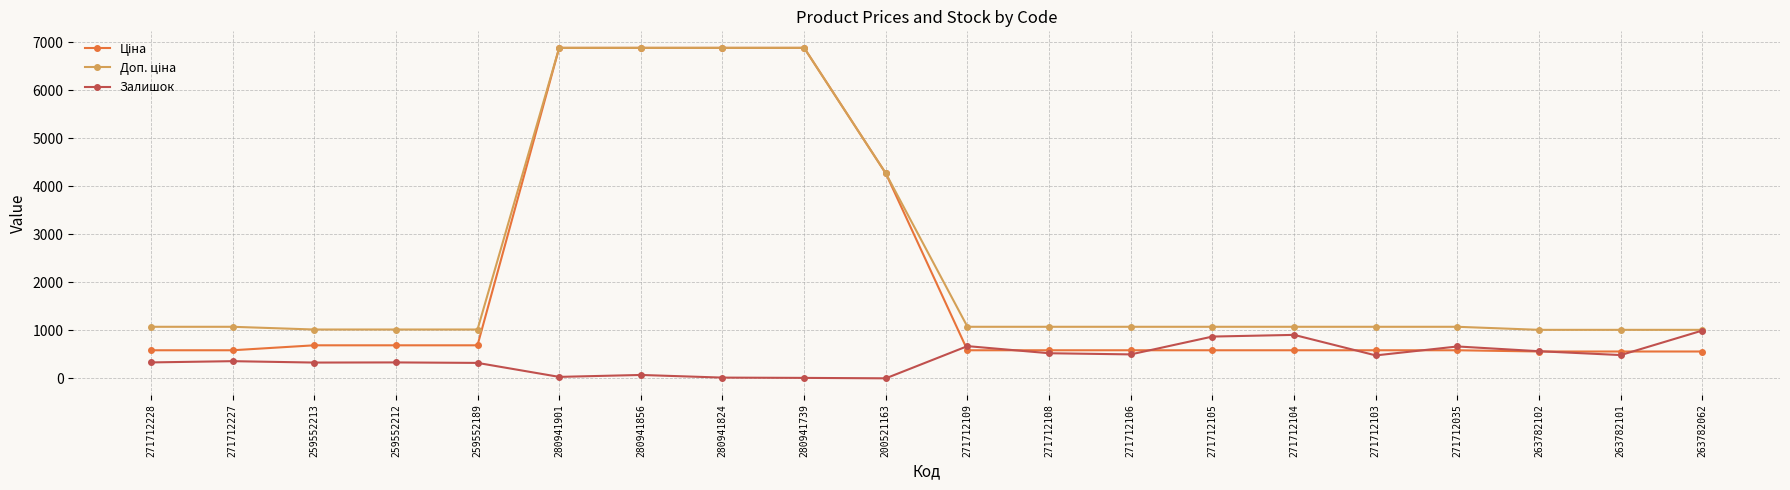

What is the total value across all series at 263782102?

2137.2